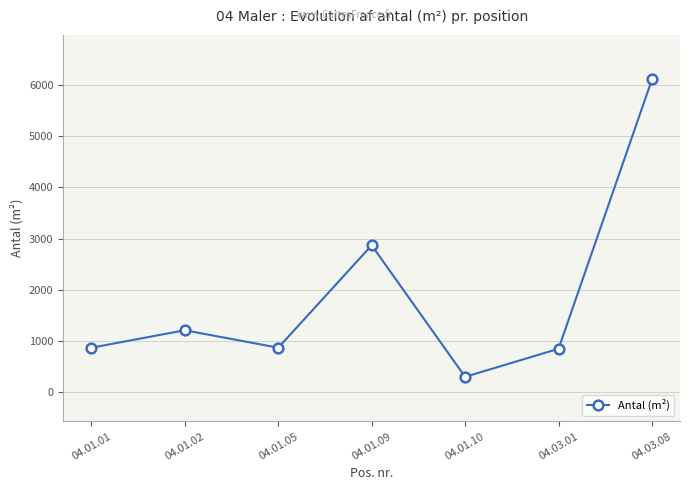

True or false: the data shows 6110 at 04.03.08.

True